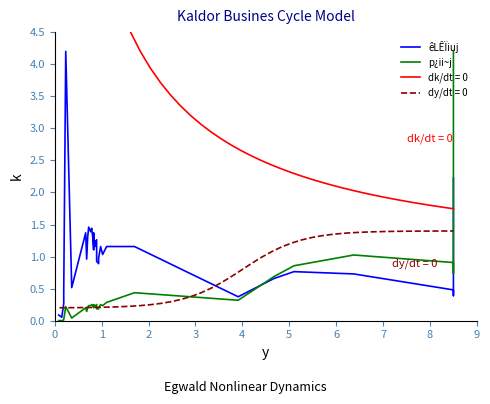

How many data points does each series have?

40